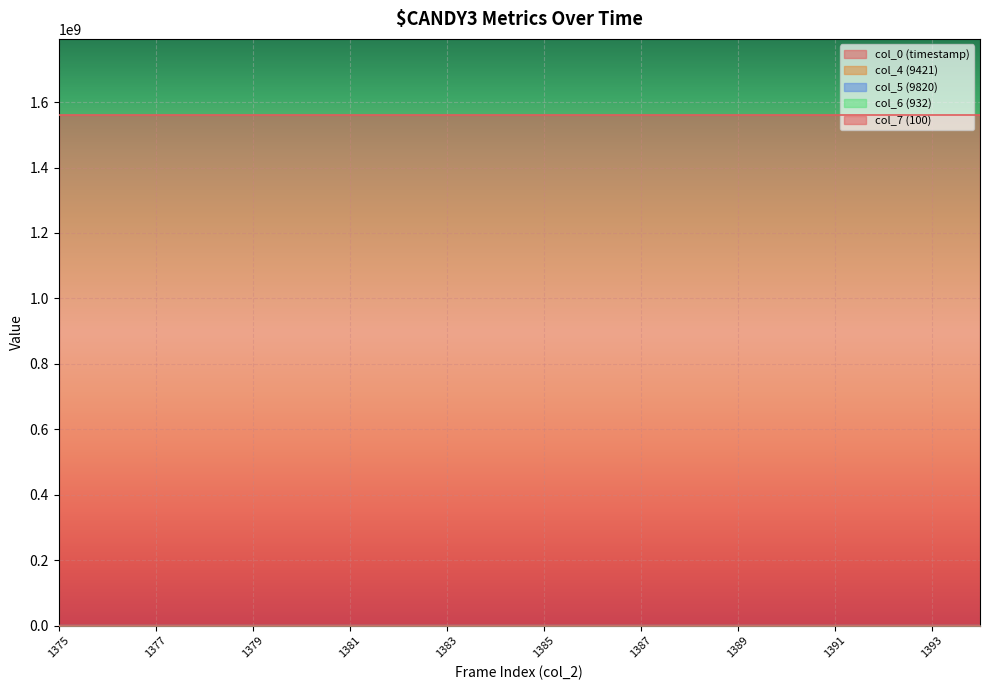

Between 1376 and 1378, which series saw the biggest shift?

col_4 (9421)